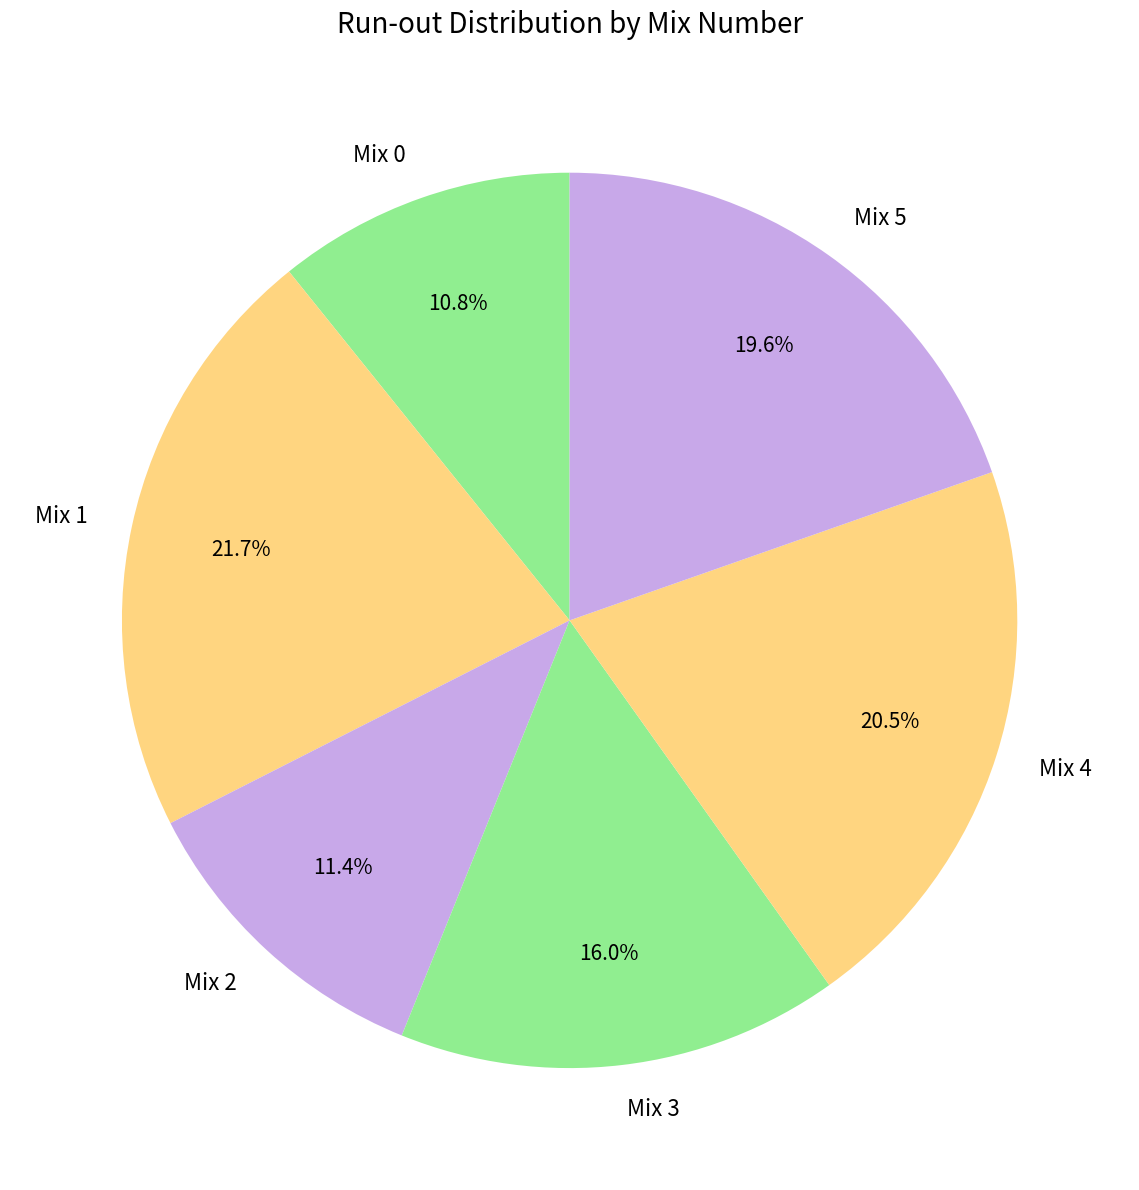

True or false: Mix 2 accounts for 26% of the total.

False